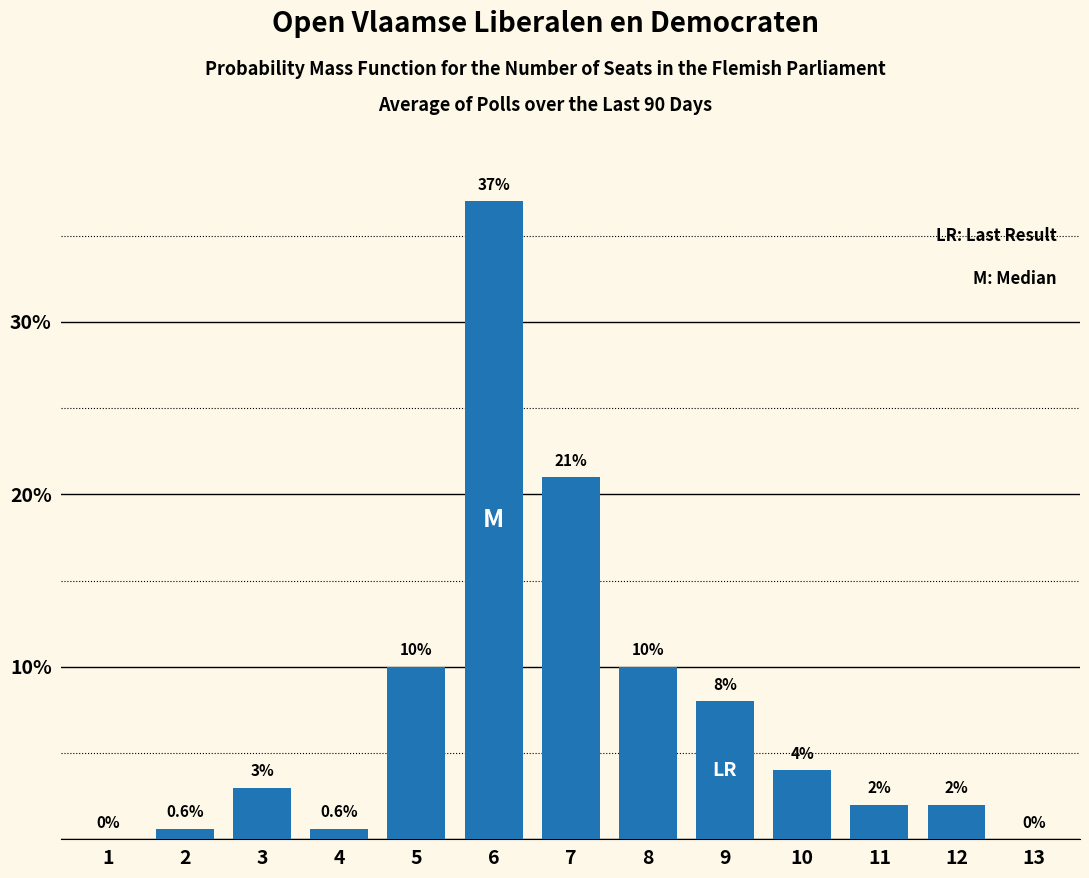

Reading left to right, transcribe all the data shown in this chart.

1=0.0	2=0.6	3=3.0	4=0.6	5=10.0	6=37.0	7=21.0	8=10.0	9=8.0	10=4.0	11=2.0	12=2.0	13=0.0